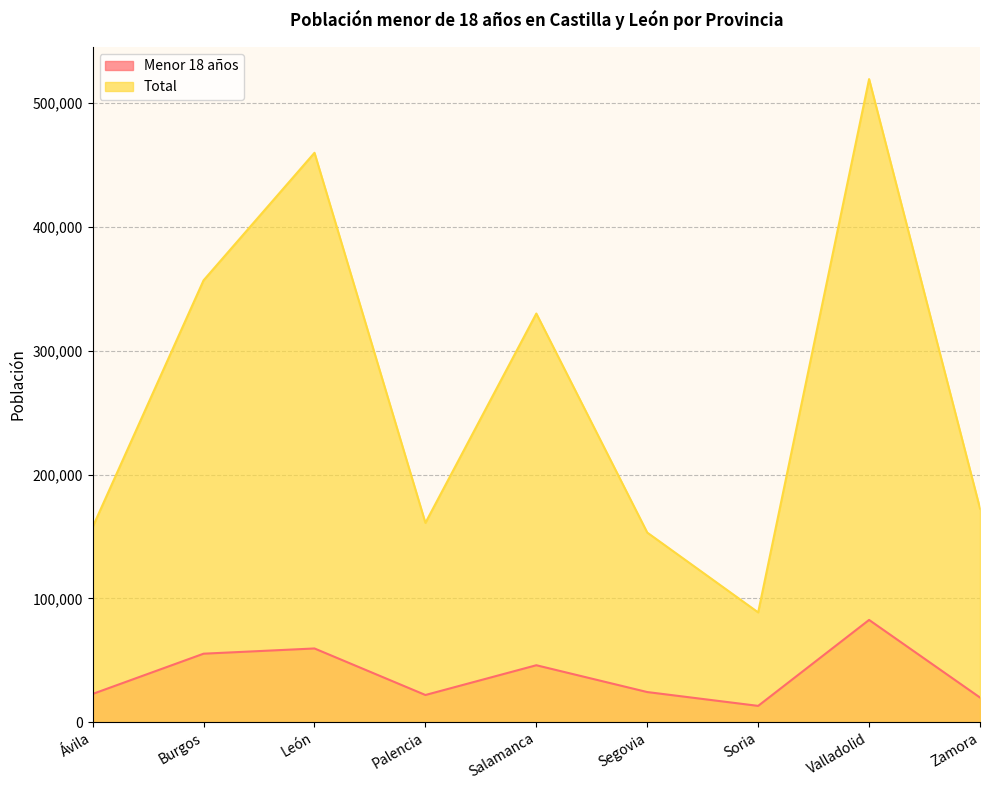

Does the chart display data point markers on the line(s)?

No